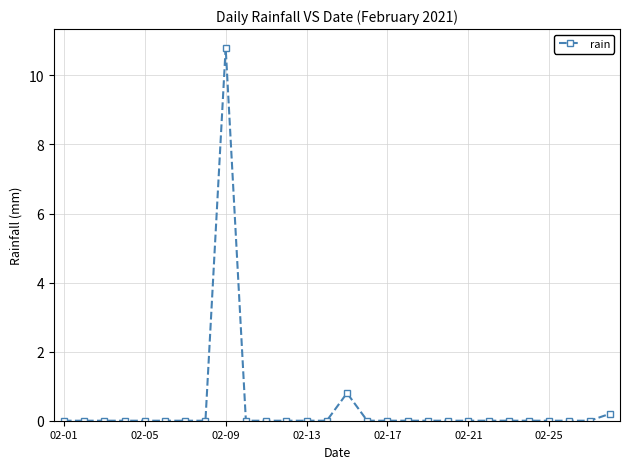

What is the difference between the second highest and second lowest values?

0.8